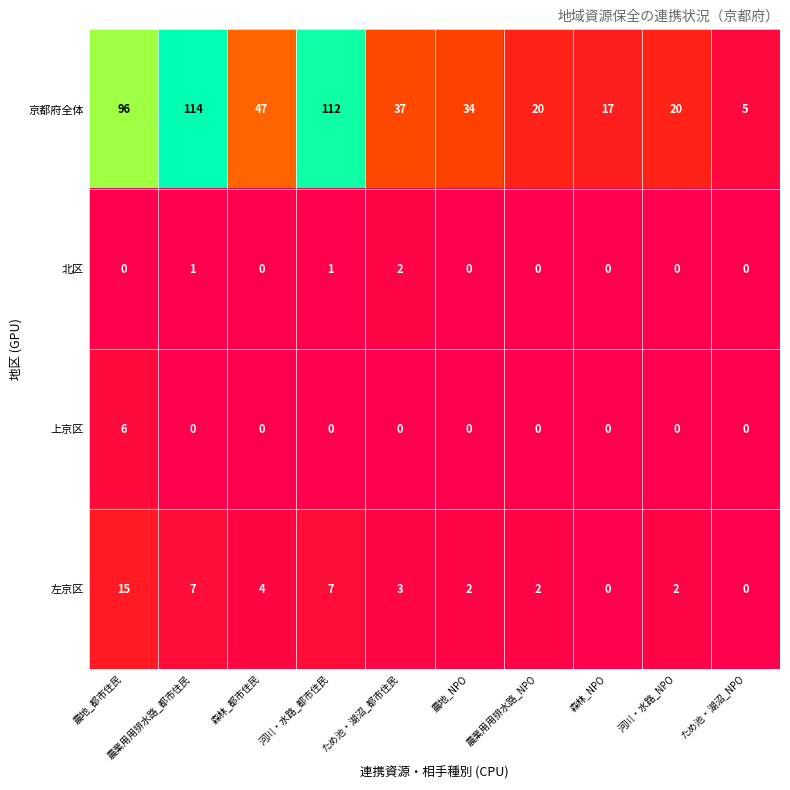

List the series in order of their peak value, highest first.

京都府全体, 左京区, 上京区, 北区